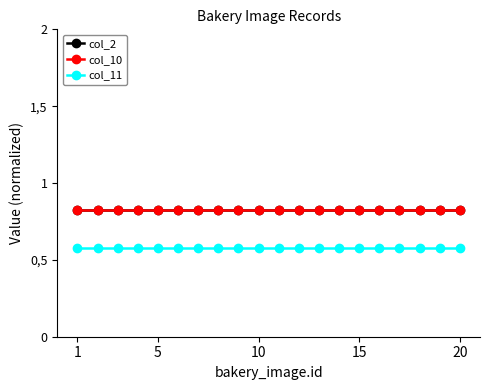

True or false: col_11 and col_10 cross at least once.

False